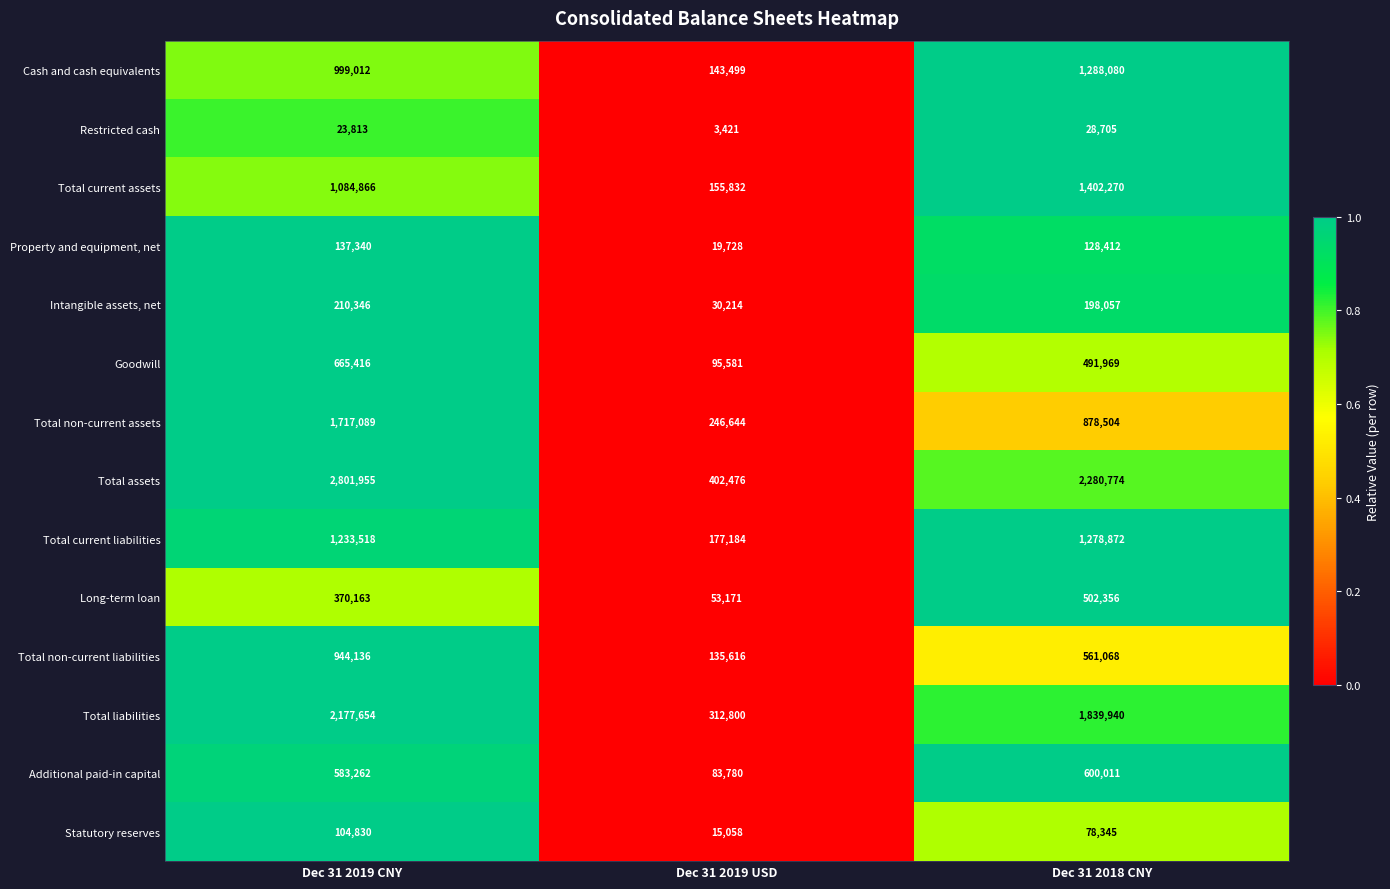

At Dec 31 2018 CNY, list the series in order from largest to smallest.

Total assets, Total liabilities, Total current assets, Cash and cash equivalents, Total current liabilities, Total non-current assets, Additional paid-in capital, Total non-current liabilities, Long-term loan, Goodwill, Intangible assets, net, Property and equipment, net, Statutory reserves, Restricted cash